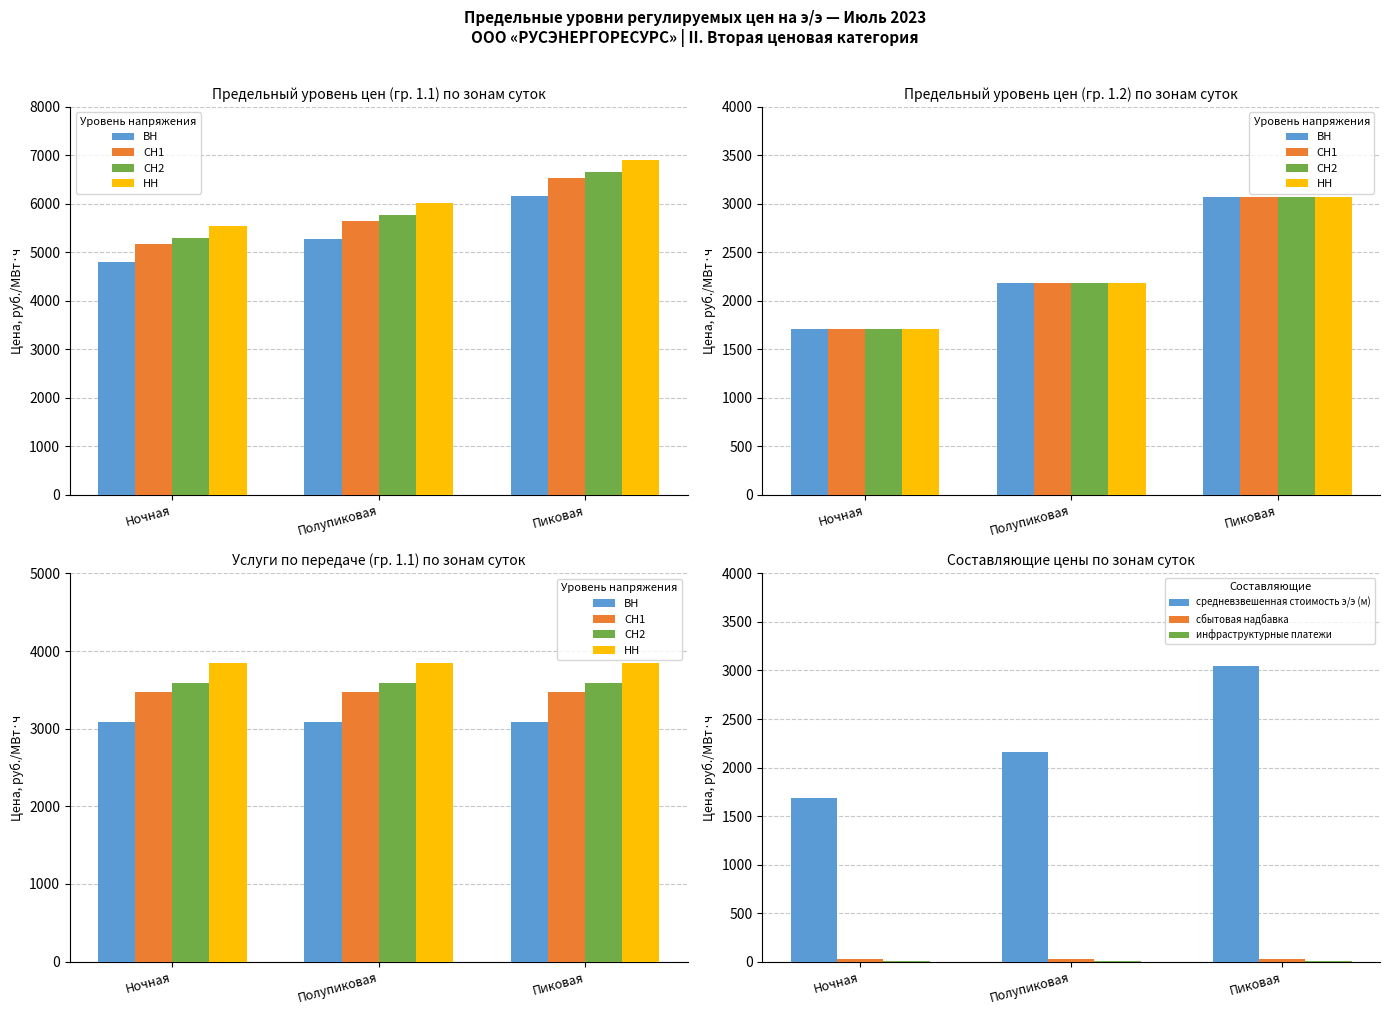

Is the value of ВН at Пиковая greater than the value of НН at Полупиковая?

Yes